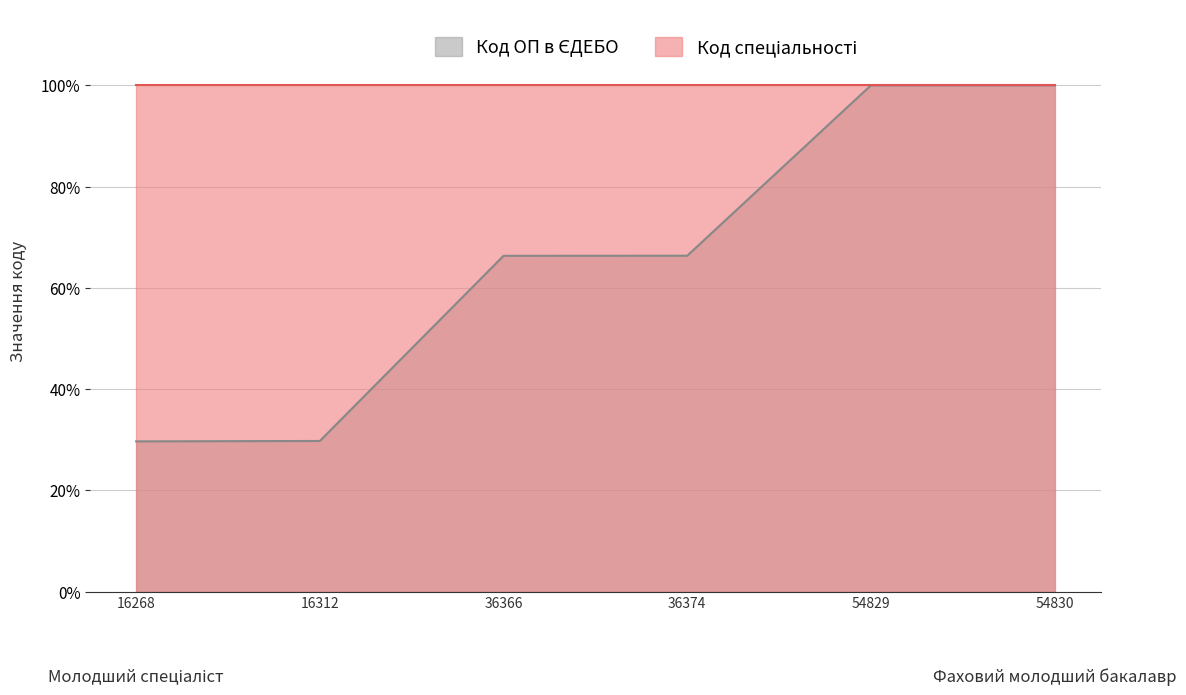

The value at 36366 is 0.3. True or false?

False